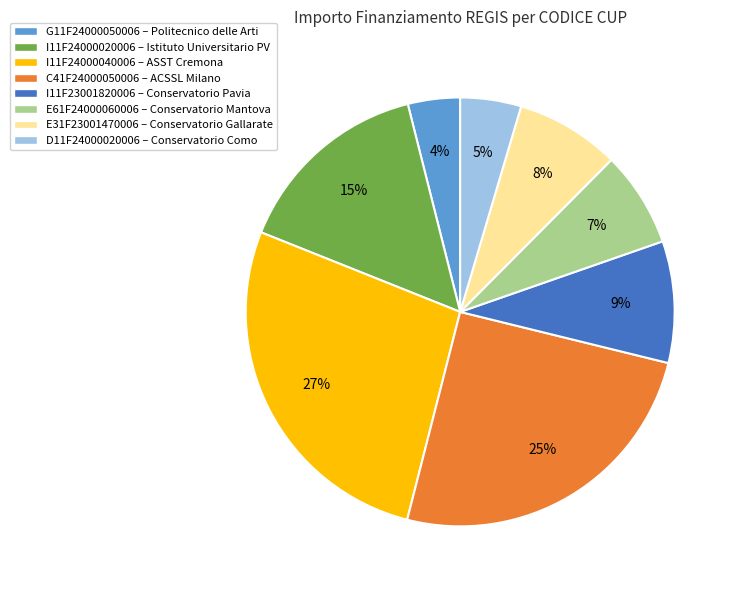

How many segments does this pie chart have?

8